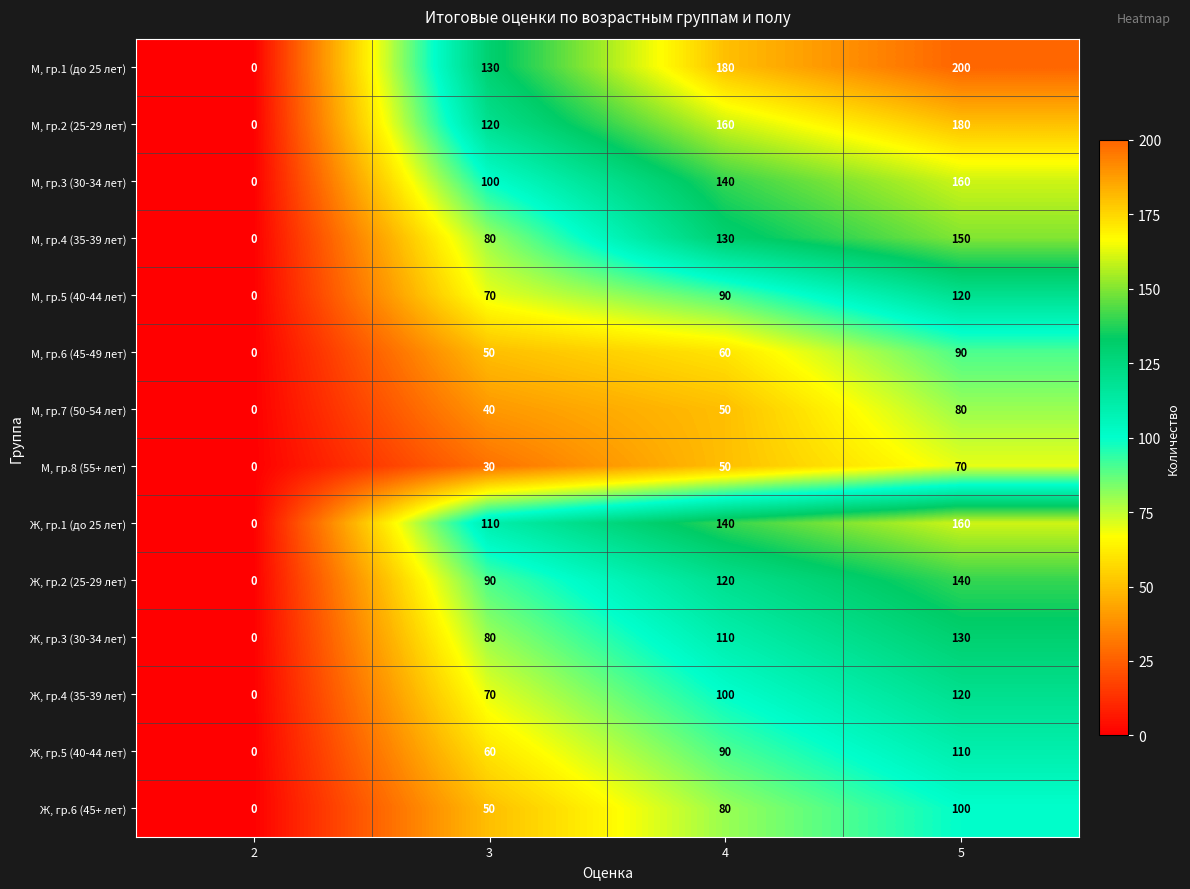

How many М, гр.6 (45-49 лет) values are between 50 and 90?

3